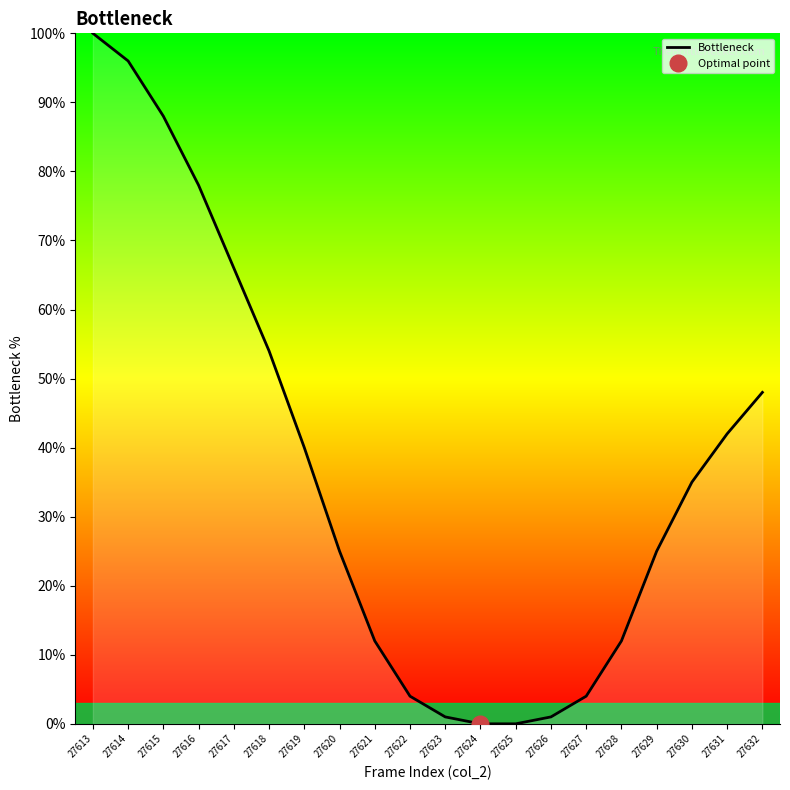

Where is the data nearest to the value 50?

27632